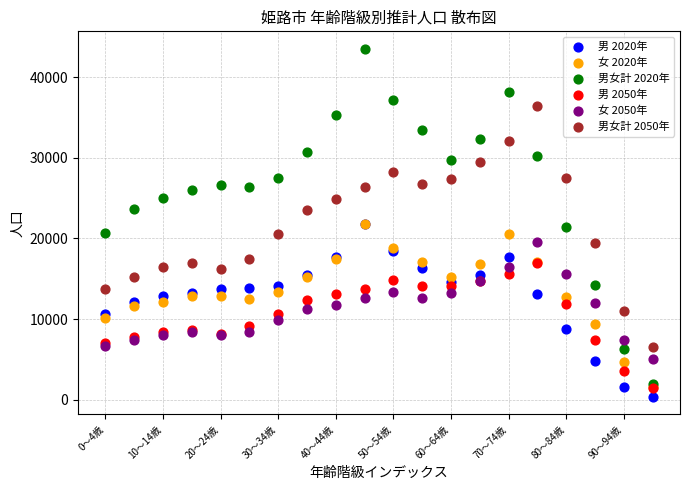

What are all the series names shown in the legend?

男 2020年, 女 2020年, 男女計 2020年, 男 2050年, 女 2050年, 男女計 2050年